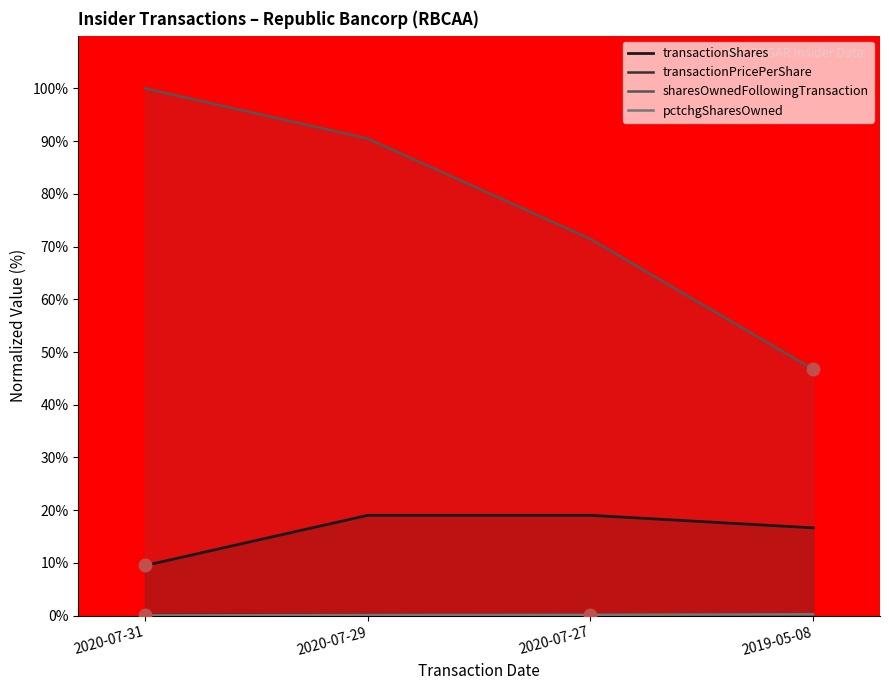

In transactionPricePerShare, how many points are lower than both neighbors (excluding endpoints)?

1